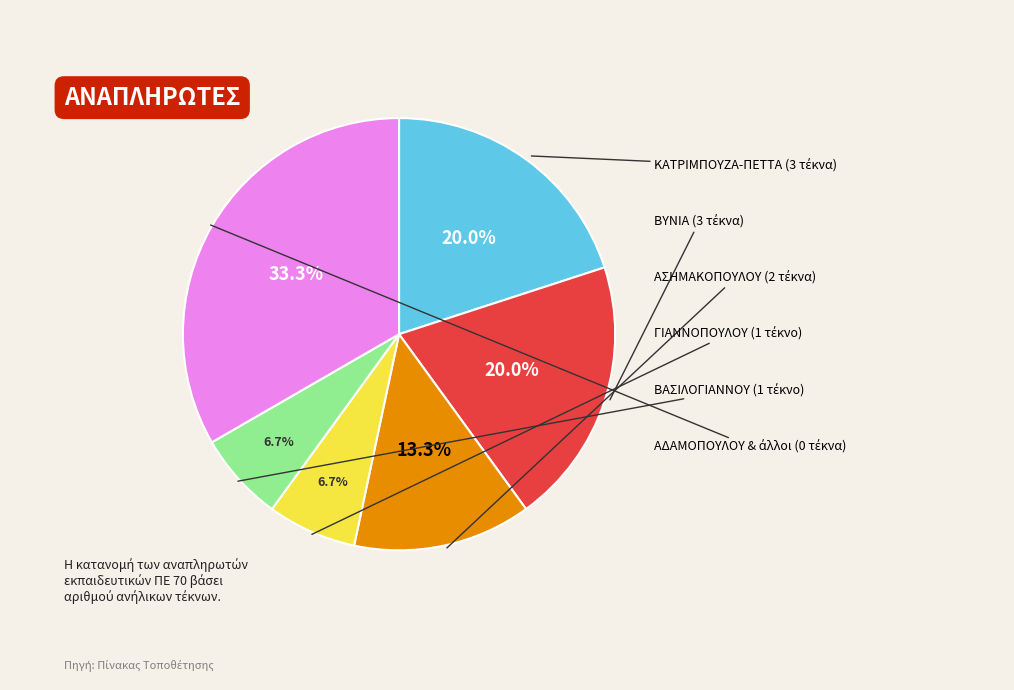

How many slices are in this pie chart?

6